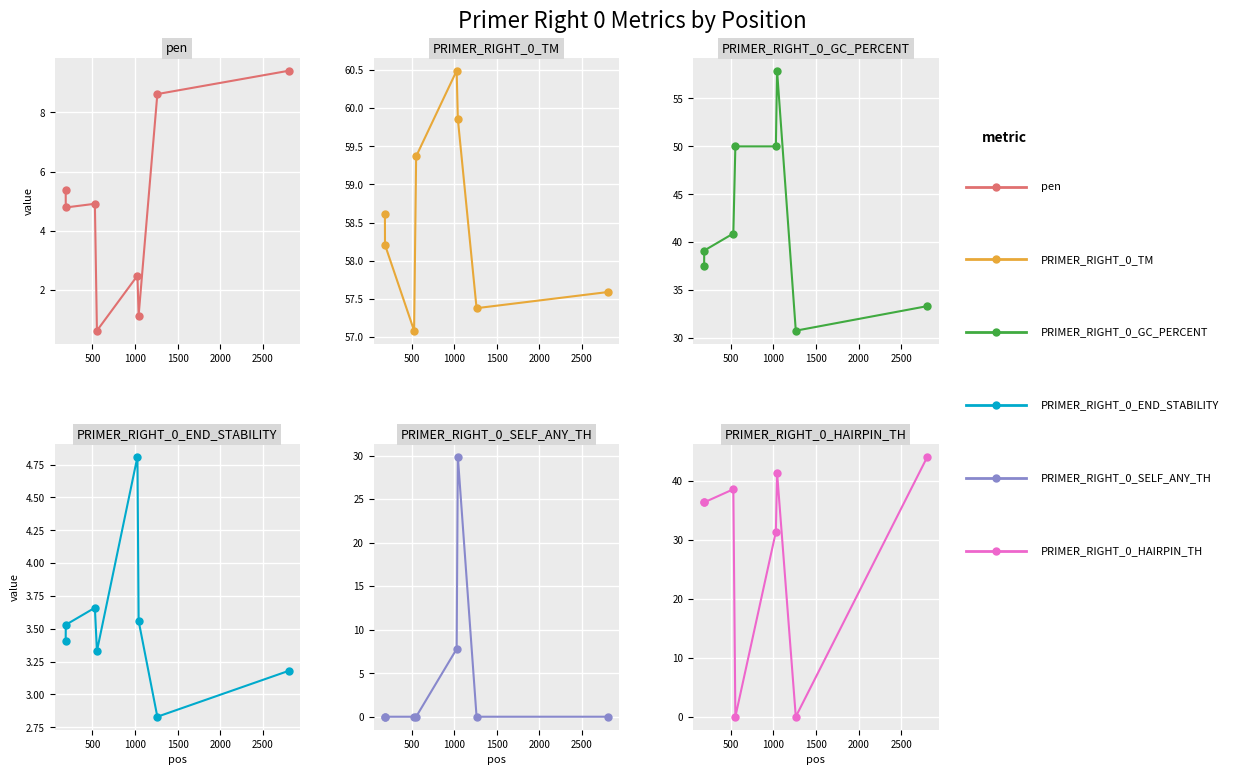

True or false: PRIMER_RIGHT_0_GC_PERCENT has a value of 29.6 at 1500.

False